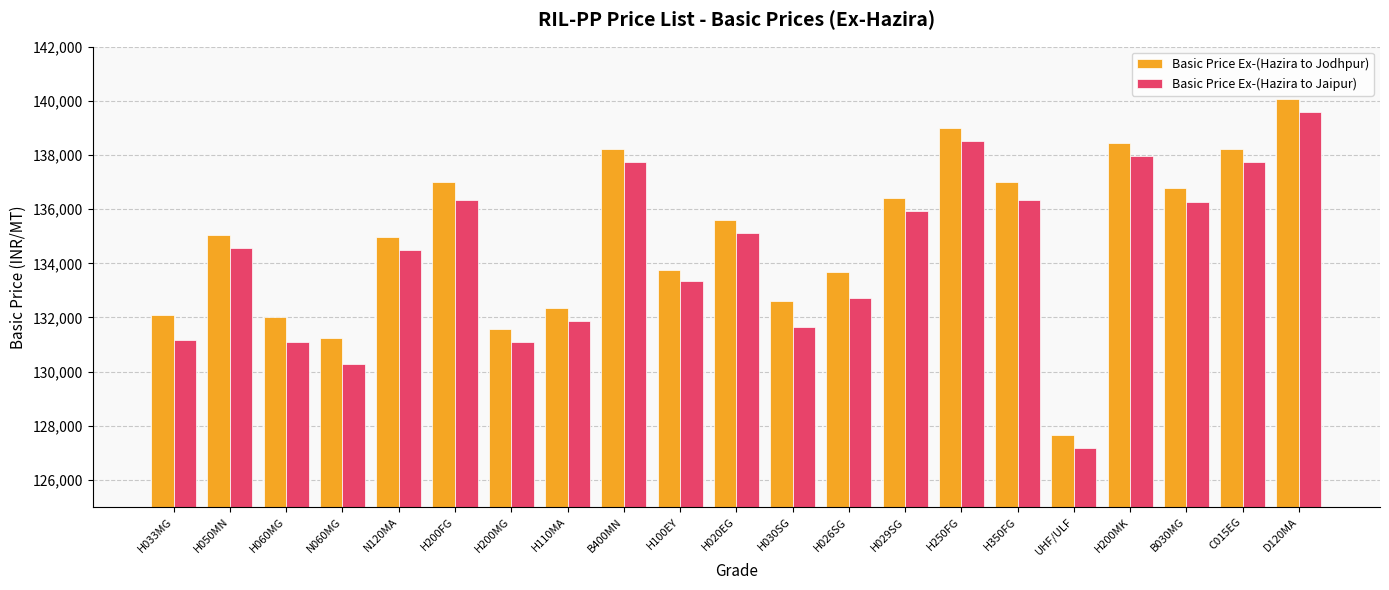

What is the sum of the Basic Price Ex-(Hazira to Jaipur) values at H029SG and C015EG?

273694